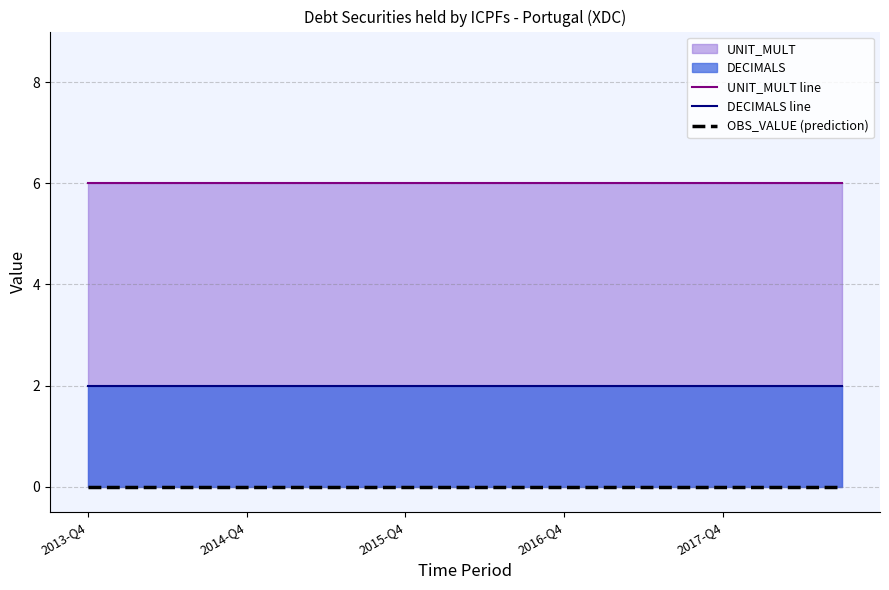

How many lines are shown in the chart?

3